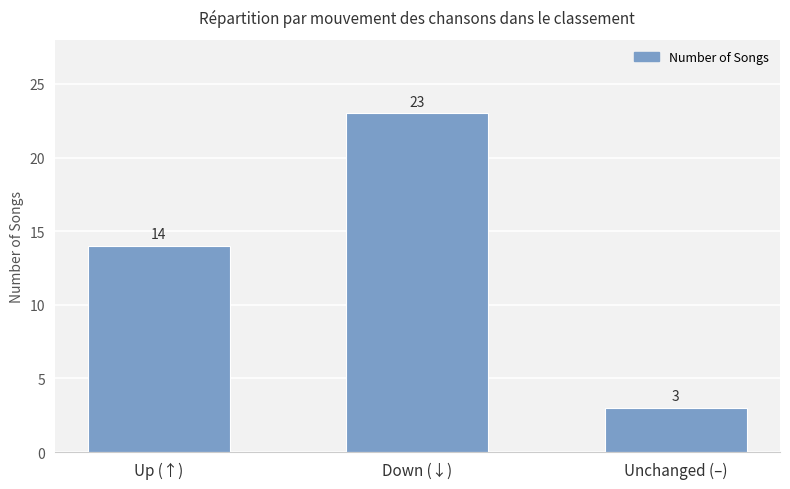

What is the value of the 1st bar from the left?

14